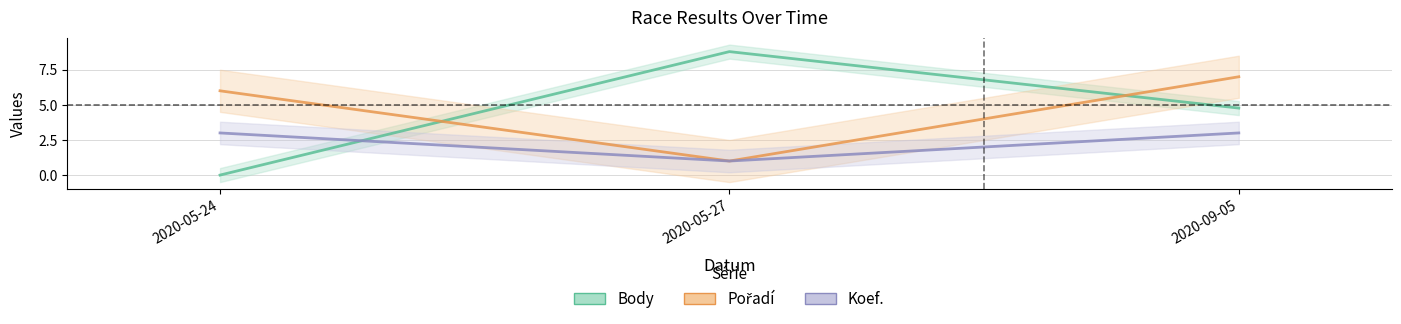

At which label does Pořadí first exceed 6?

2020-09-05